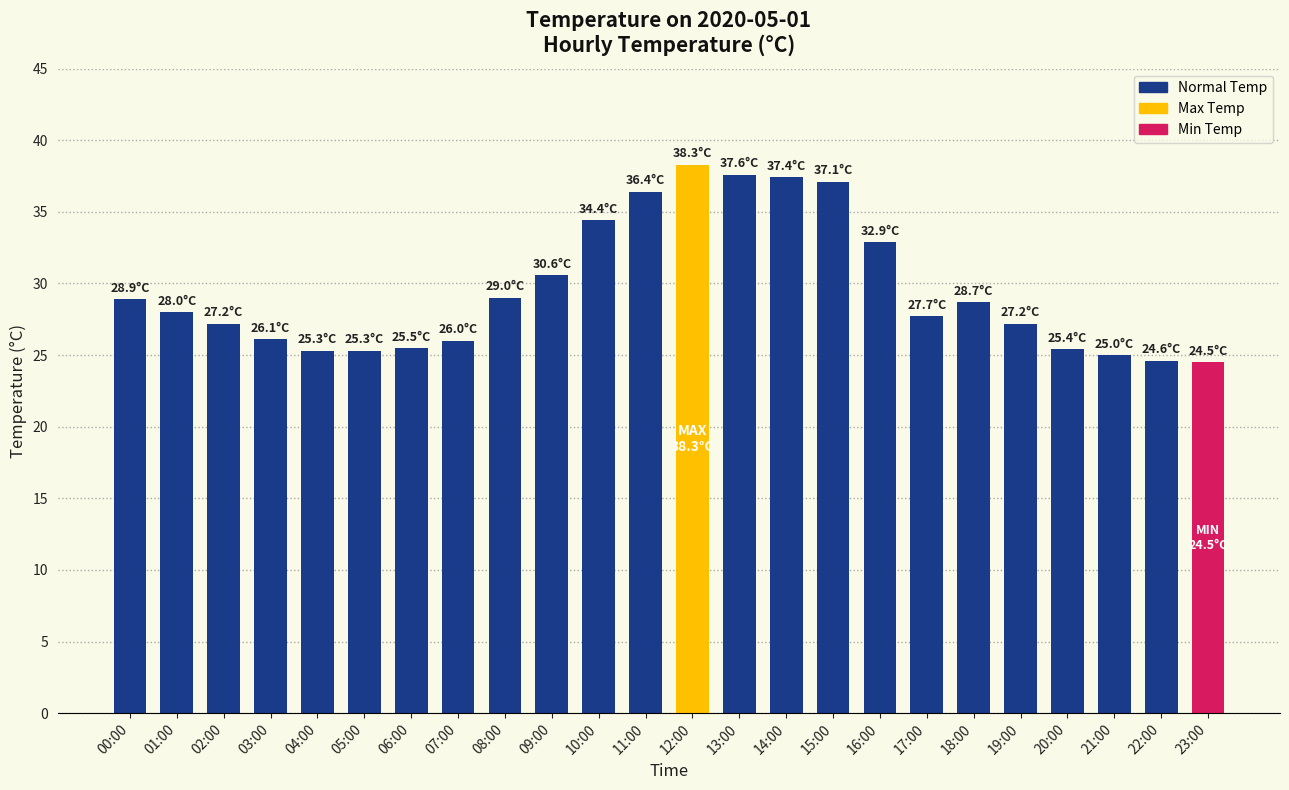

Are the bars horizontal?

No